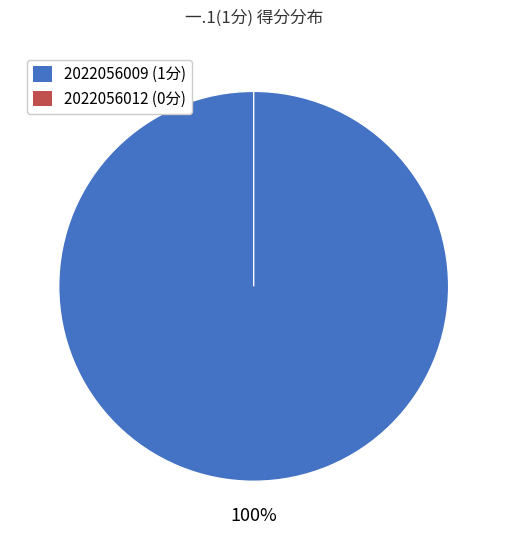

Which slice is the largest?

2022056009